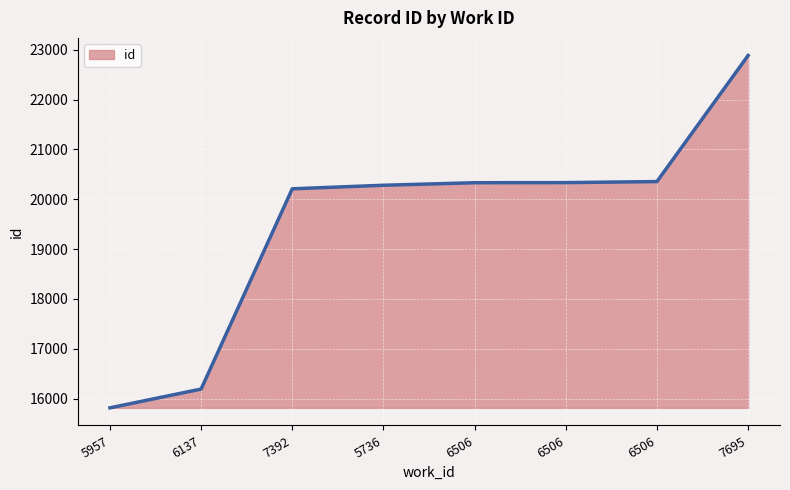

Is this an area chart (filled region under the line)?

Yes